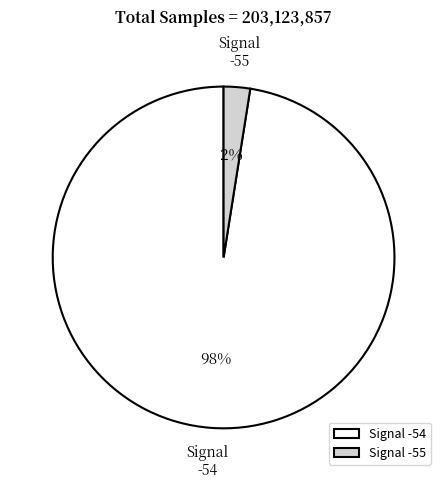

Is the sum of -54 and -55 greater than half?

Yes